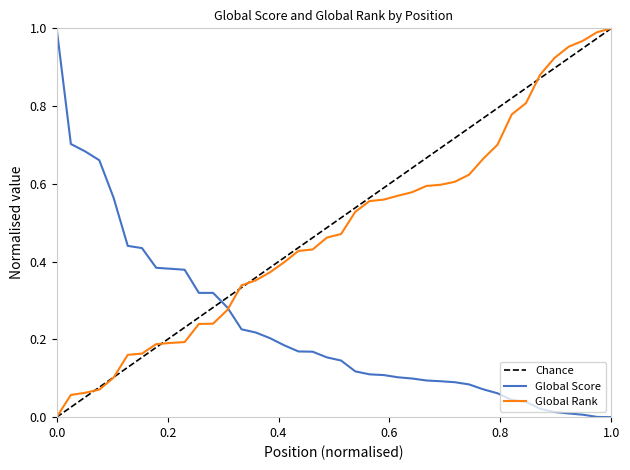

Between which two adjacent categories do Global Score and Global Rank first intersect?

13 and 14